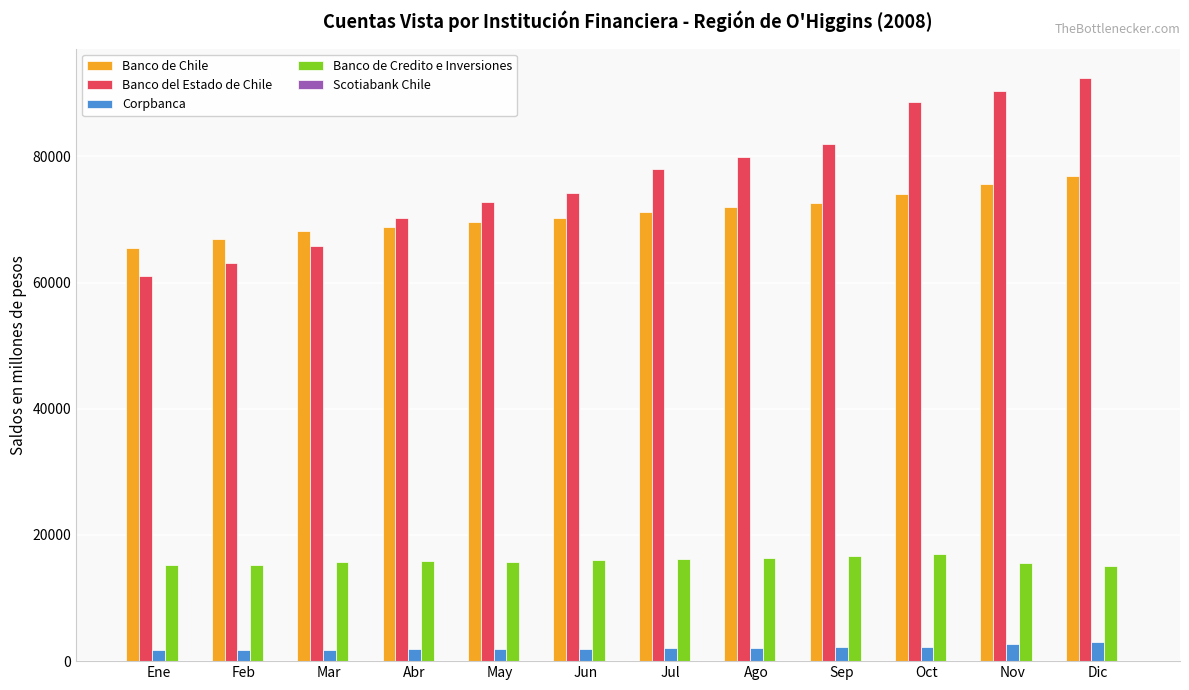

Is the value of Banco de Chile at Oct greater than the value of Banco del Estado de Chile at Jul?

No